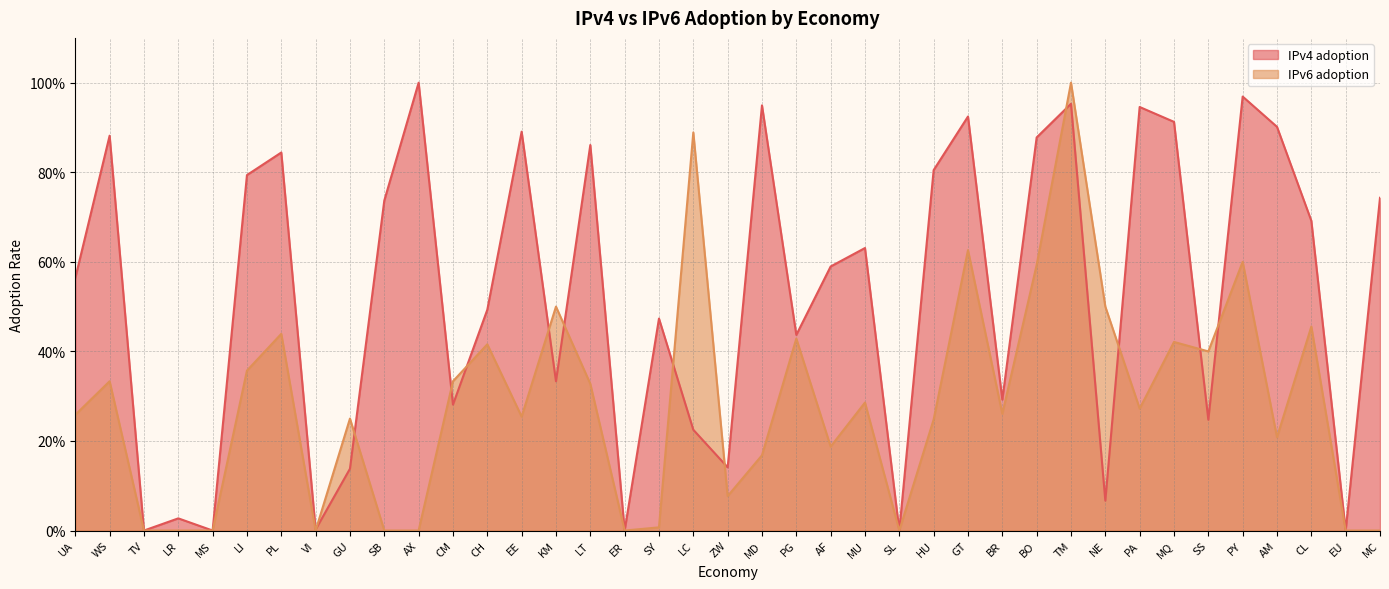

Does the chart display data point markers on the line(s)?

No